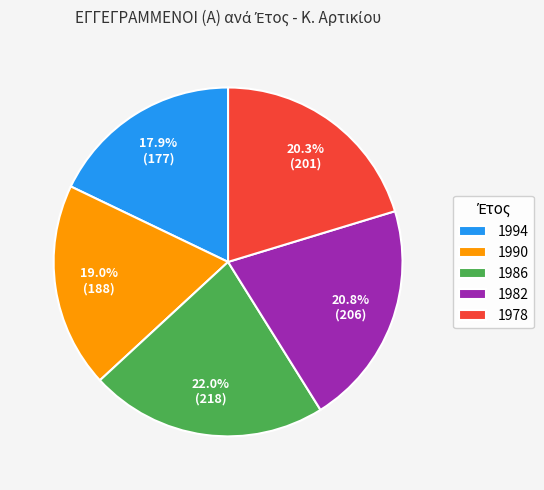

To the nearest percent, what percentage of the pie is 1990?

19%